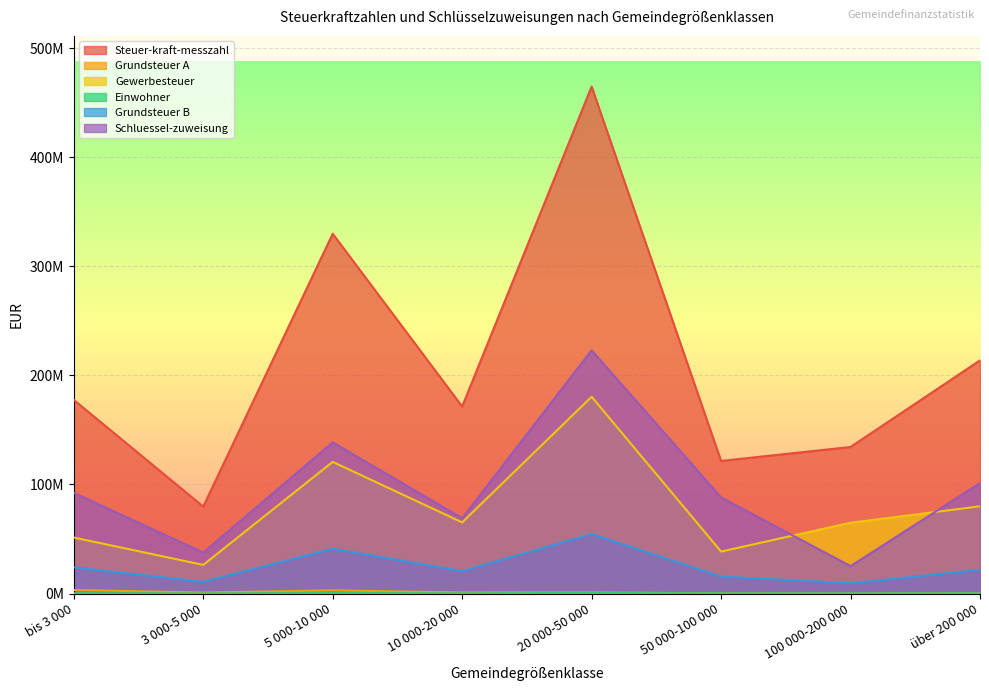

Count the number of data series in this chart.

6